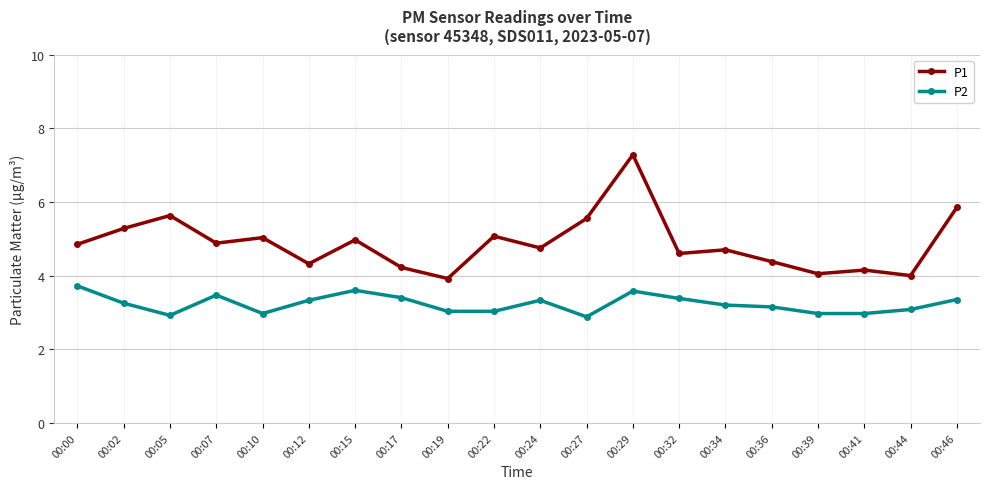

At which category is the sum across all series the highest?

00:29